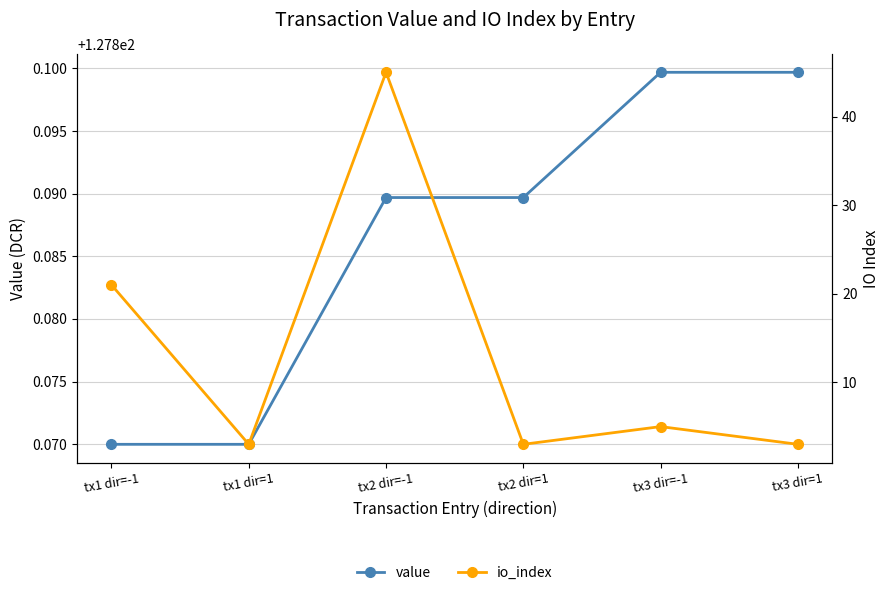

Reading right to left, list all the values displayed in this chart.

value: tx3 dir=1=127.9	tx3 dir=-1=127.9	tx2 dir=1=127.9	tx2 dir=-1=127.9	tx1 dir=1=127.9	tx1 dir=-1=127.9
io_index: tx3 dir=1=3.0	tx3 dir=-1=5.0	tx2 dir=1=3.0	tx2 dir=-1=45.0	tx1 dir=1=3.0	tx1 dir=-1=21.0